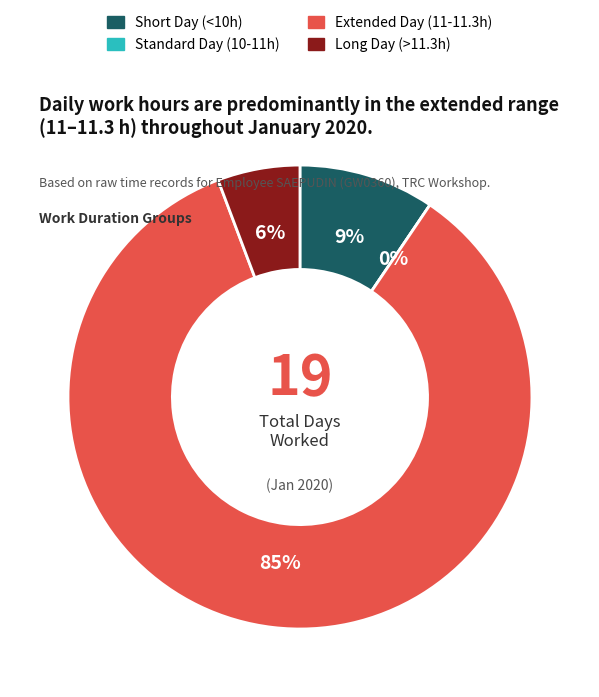

Is it true that Day 4 is 1% of the pie?

False